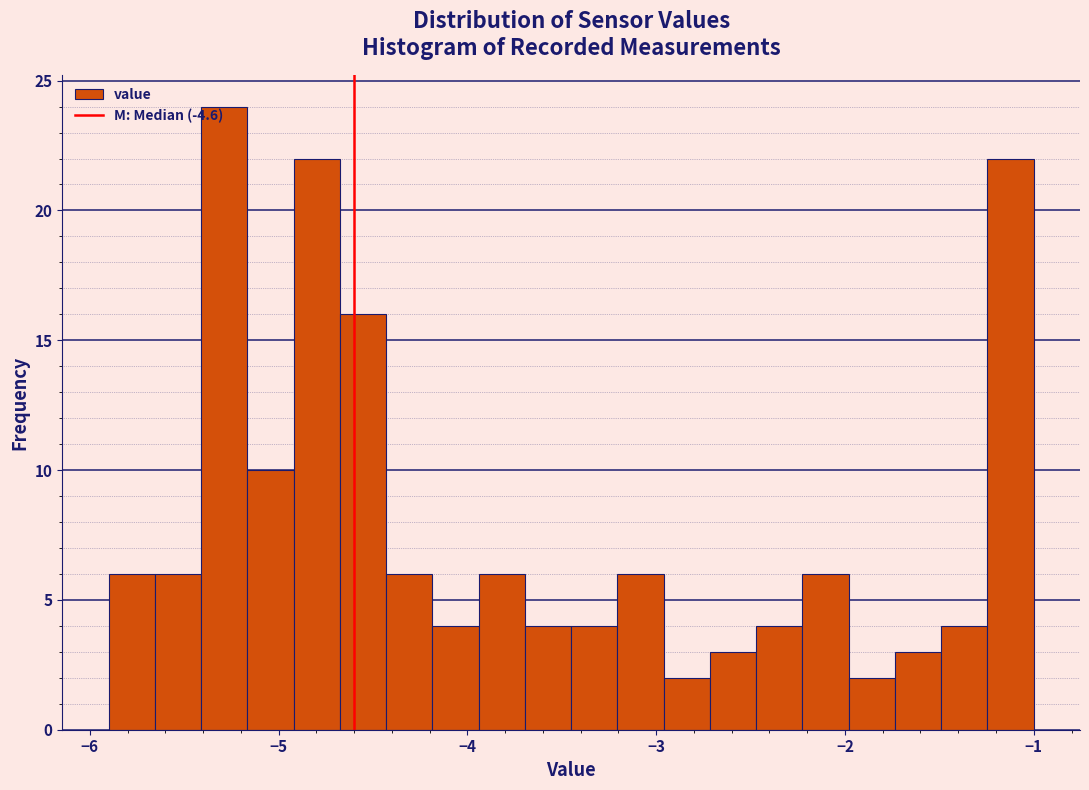

Read against the x-axis, roughly where is the centre of the tallest bar?

-5.3